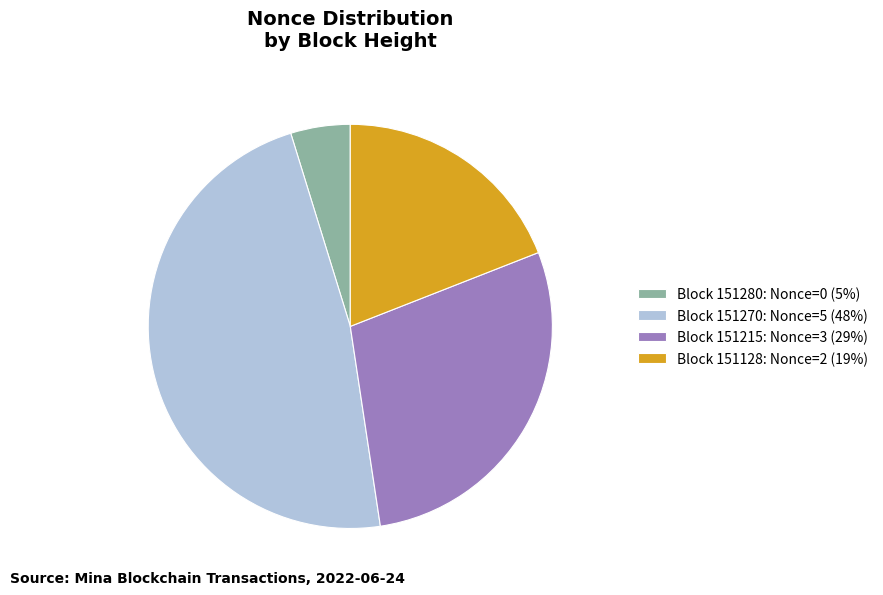

Which category has the smallest portion of the pie?

Block 151280: Nonce=0 (5%)